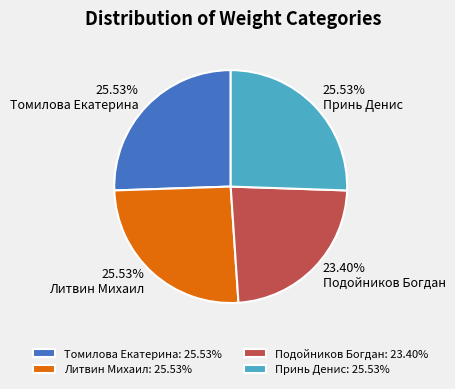

What is the smallest slice in the pie chart?

Подойников Богдан